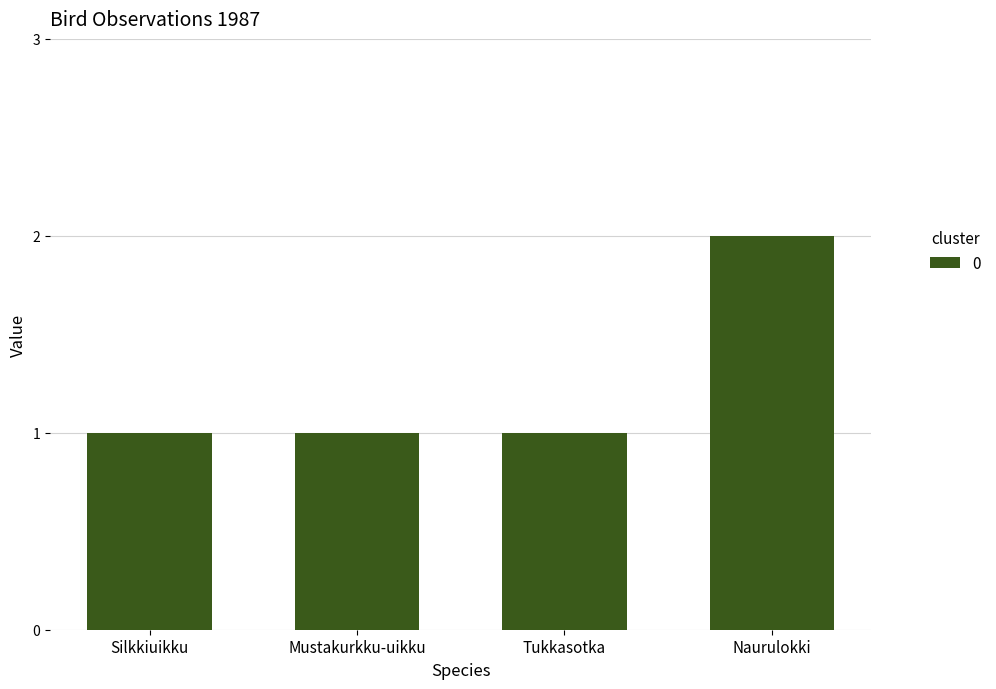

Between Naurulokki and Silkkiuikku, which is larger?

Naurulokki